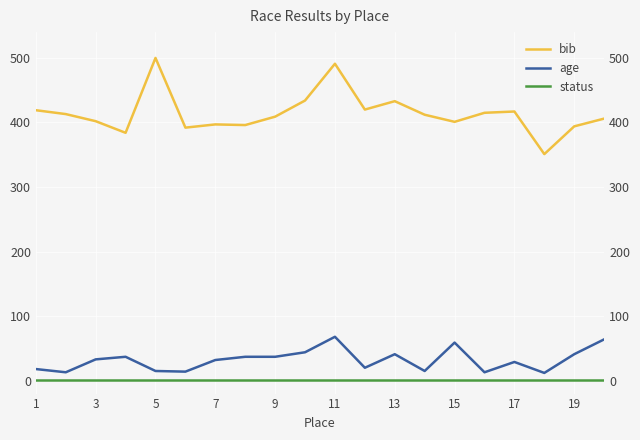

True or false: status and age cross at least once.

False